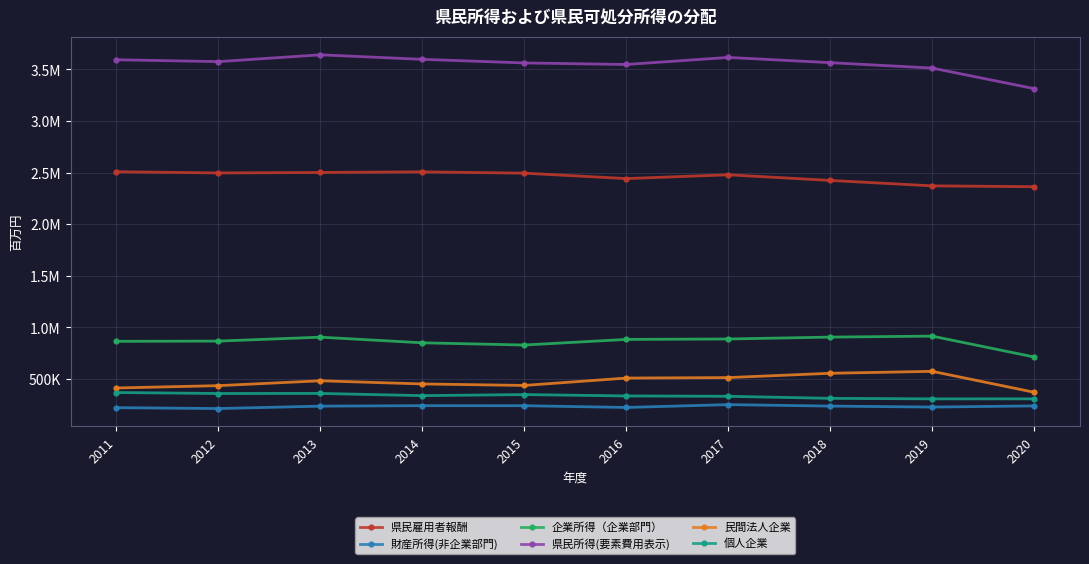

What are all the series names shown in the legend?

県民雇用者報酬, 財産所得(非企業部門), 企業所得（企業部門）, 県民所得(要素費用表示), 民間法人企業, 個人企業